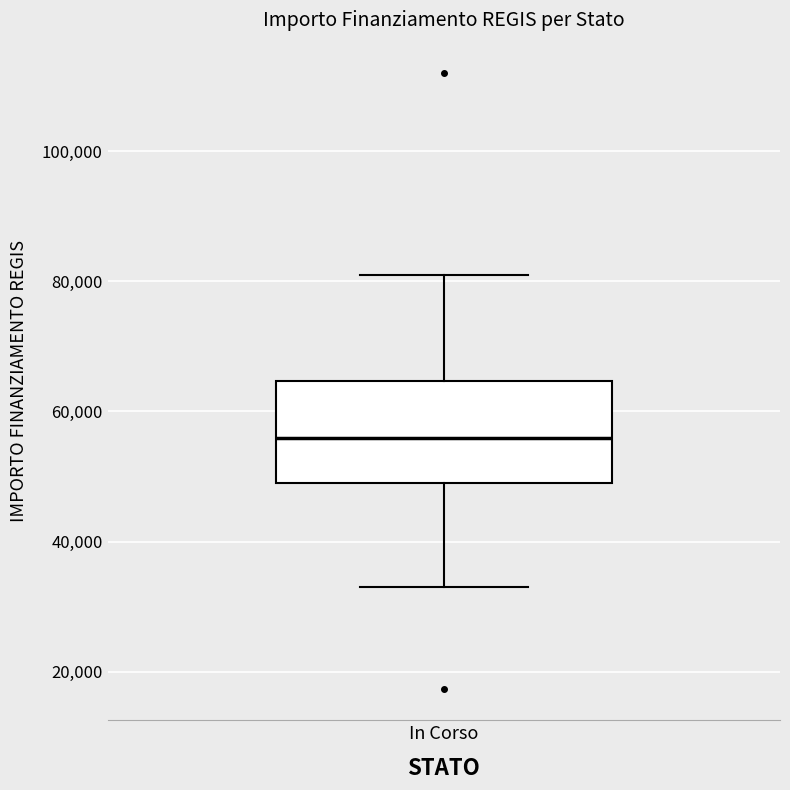

Read this box plot against the y-axis: the position of the median line, the range covered by the box, and the ends of both whiskers. The values are not printed on the chart, so give them approximately, as read against the axis.

median 56000, box 50000 to 64000, whiskers 32000 to 80000